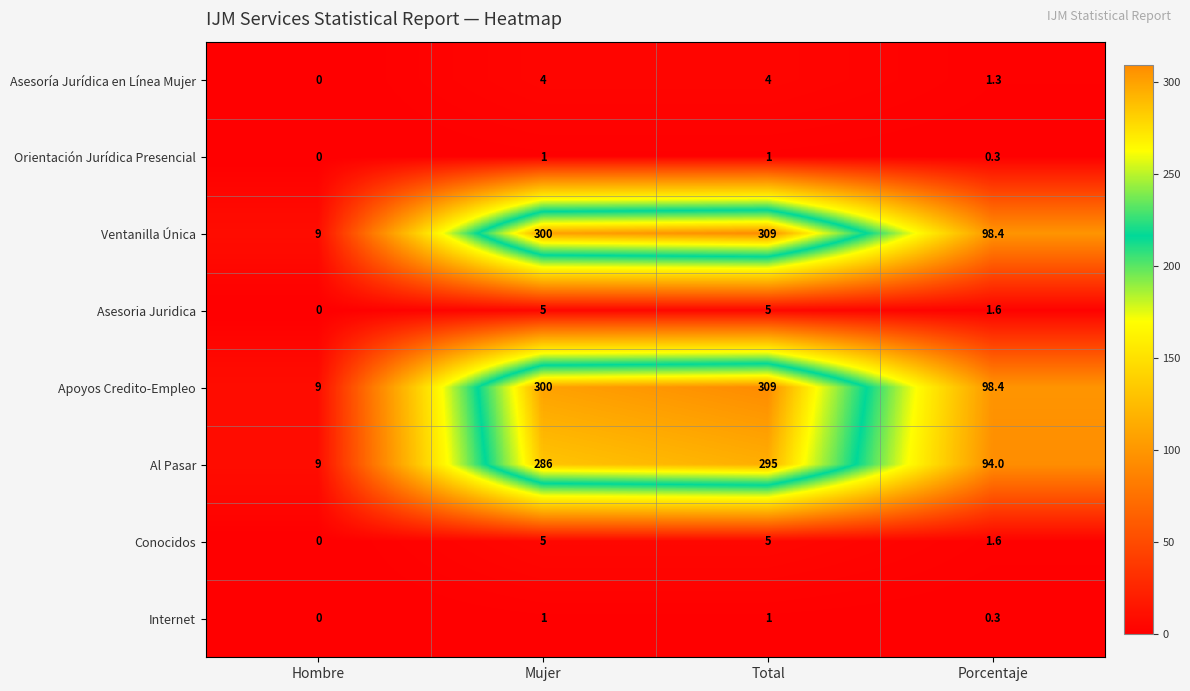

What is the difference between the highest and lowest values at Hombre?

9.0